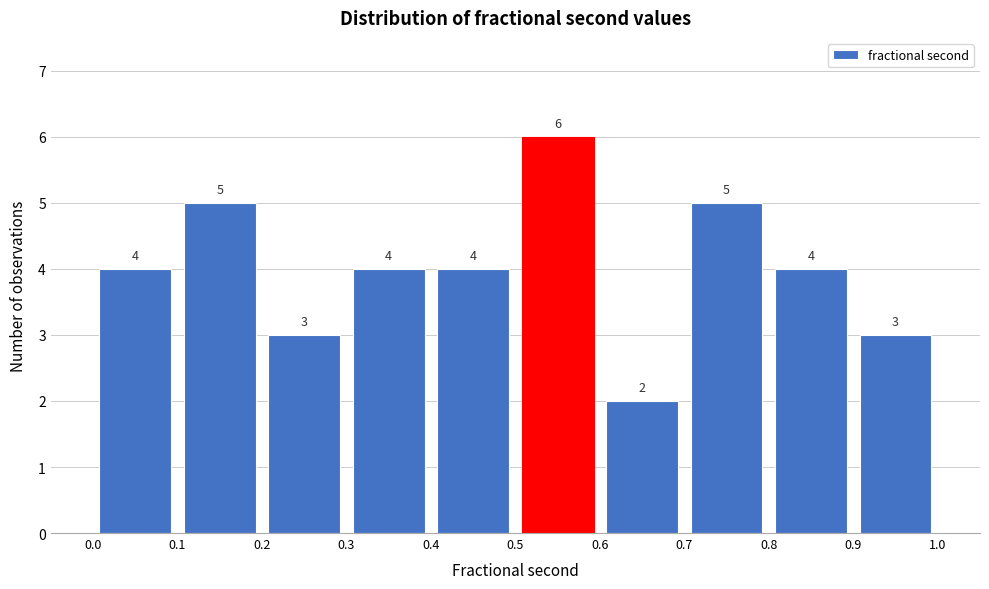

Which range on the x-axis has the tallest bar?

0.5 to 0.6